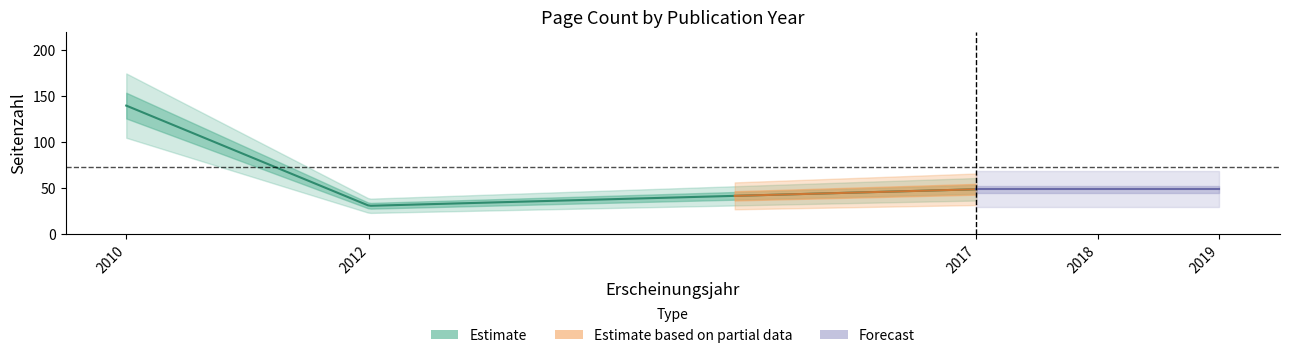

What value does the data have at 2012?

31